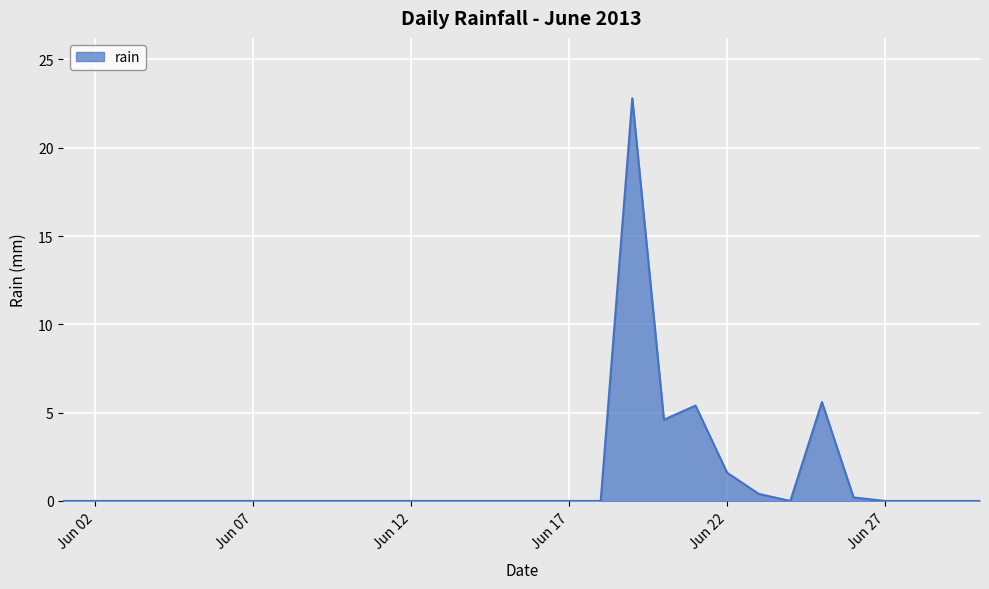

What is the difference between the maximum and minimum values?

22.8